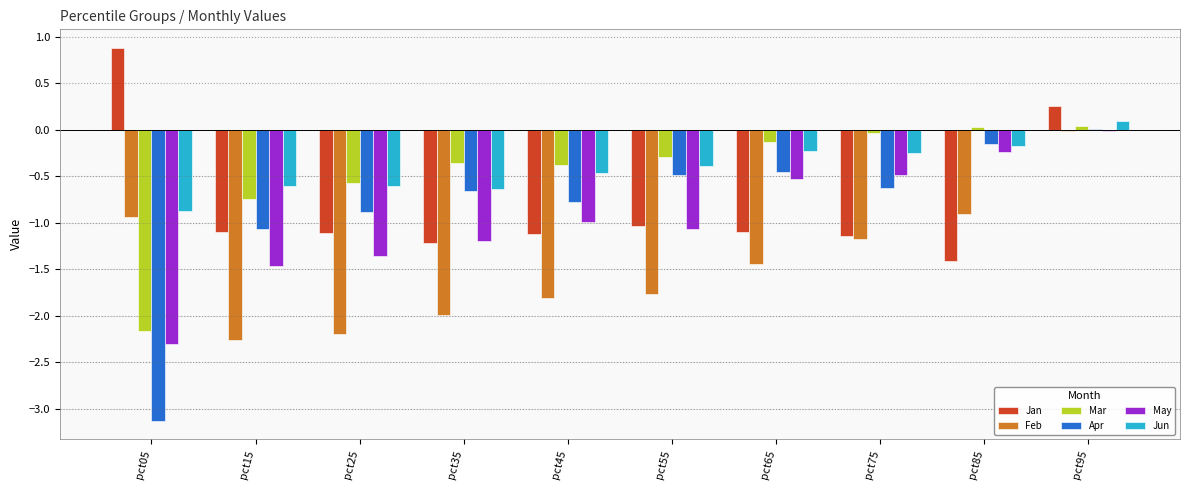

Is it true that Apr equals -1.4 at pct45?

False